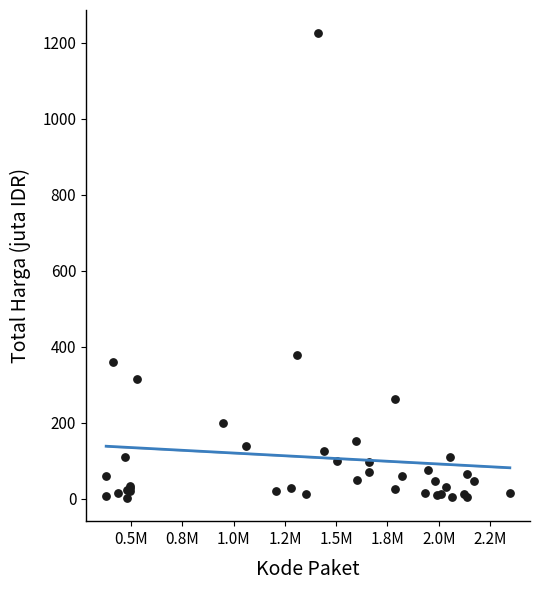

What Y value in the scatter plot is closest to 613?

379.1